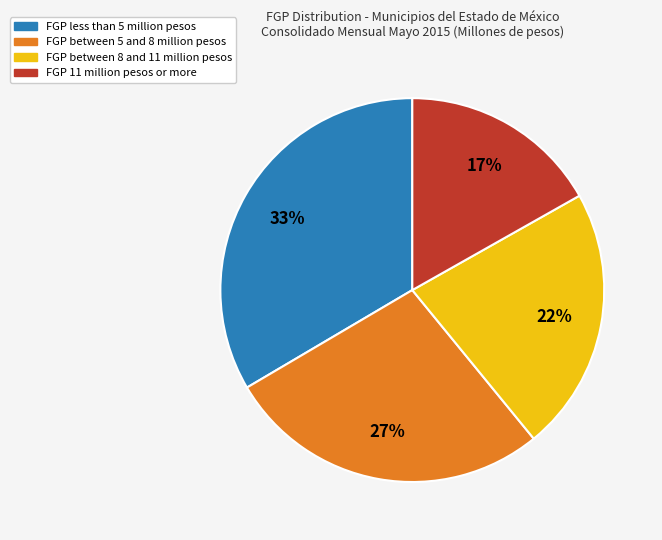

How many slices are in this pie chart?

4